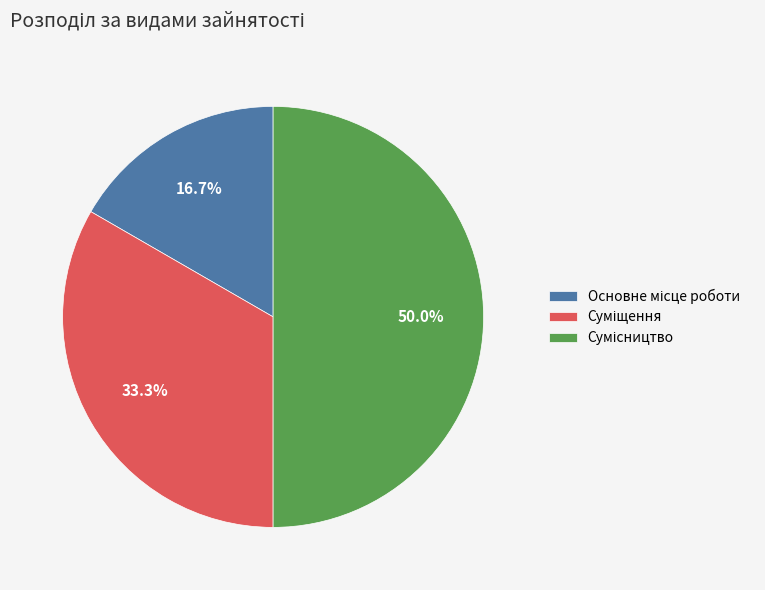

Count the number of slices in the pie.

3